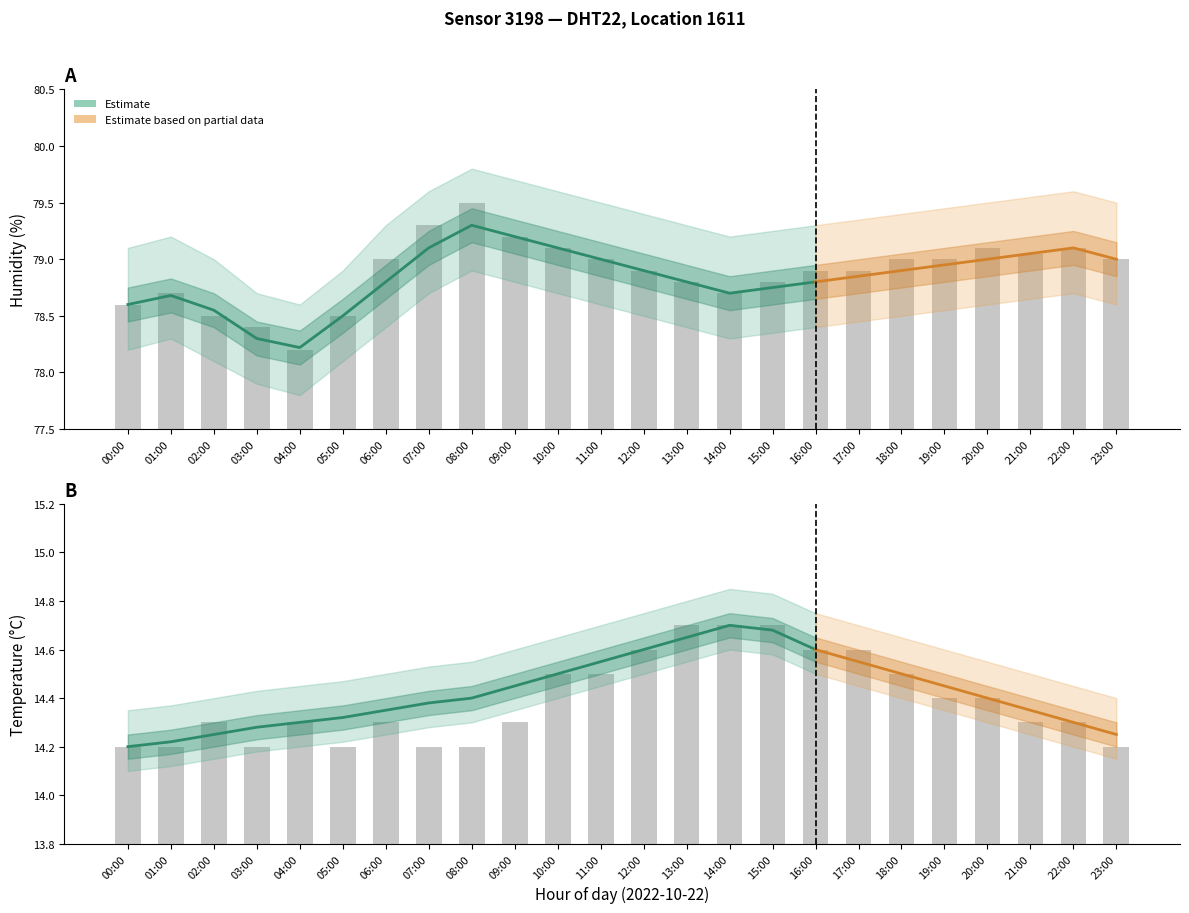

Which label corresponds to the largest value in the chart?

08:00